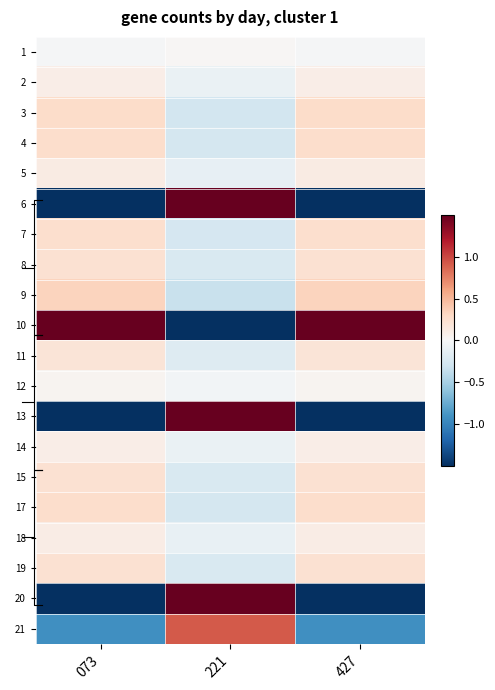

What is the sum of all 13 values?

-1.8